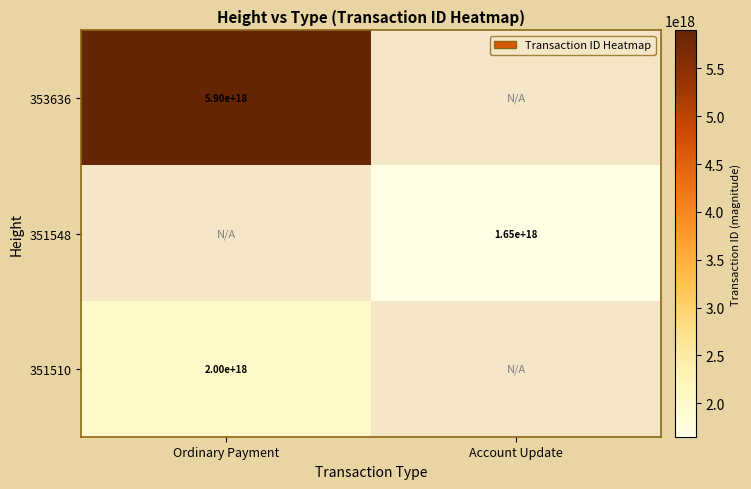

What is the difference between the highest and lowest values at Ordinary Payment?

3896375451334704128.0